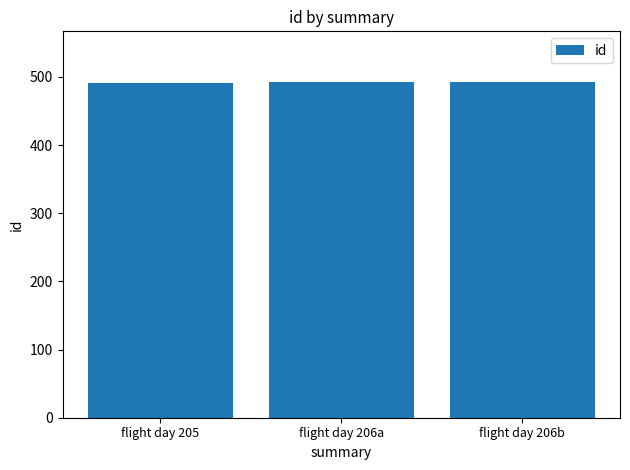

What is the sum of the values at flight day 205 and flight day 206b?

984